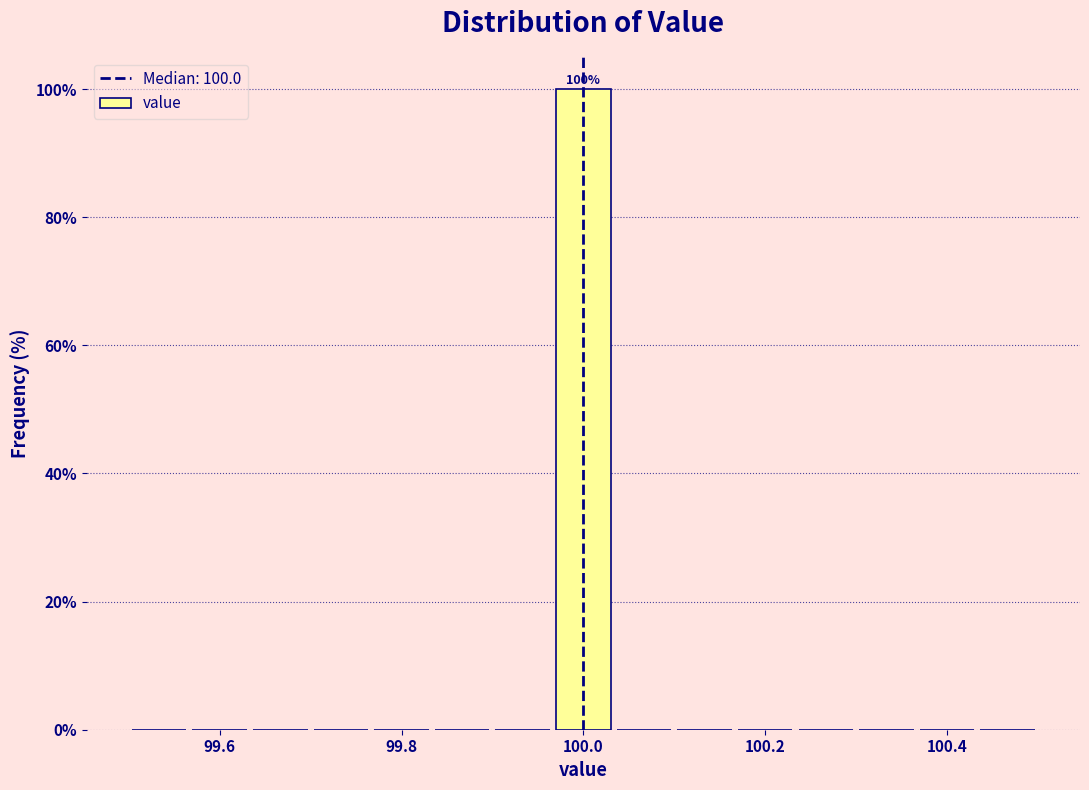

Read against the x-axis, roughly where is the centre of the tallest bar?

100.00